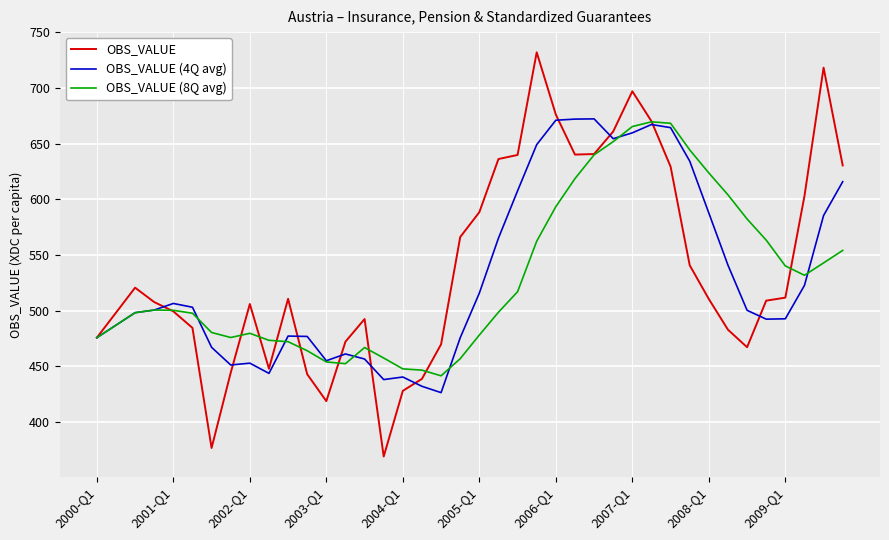

What is the minimum value shown in the chart?

369.2